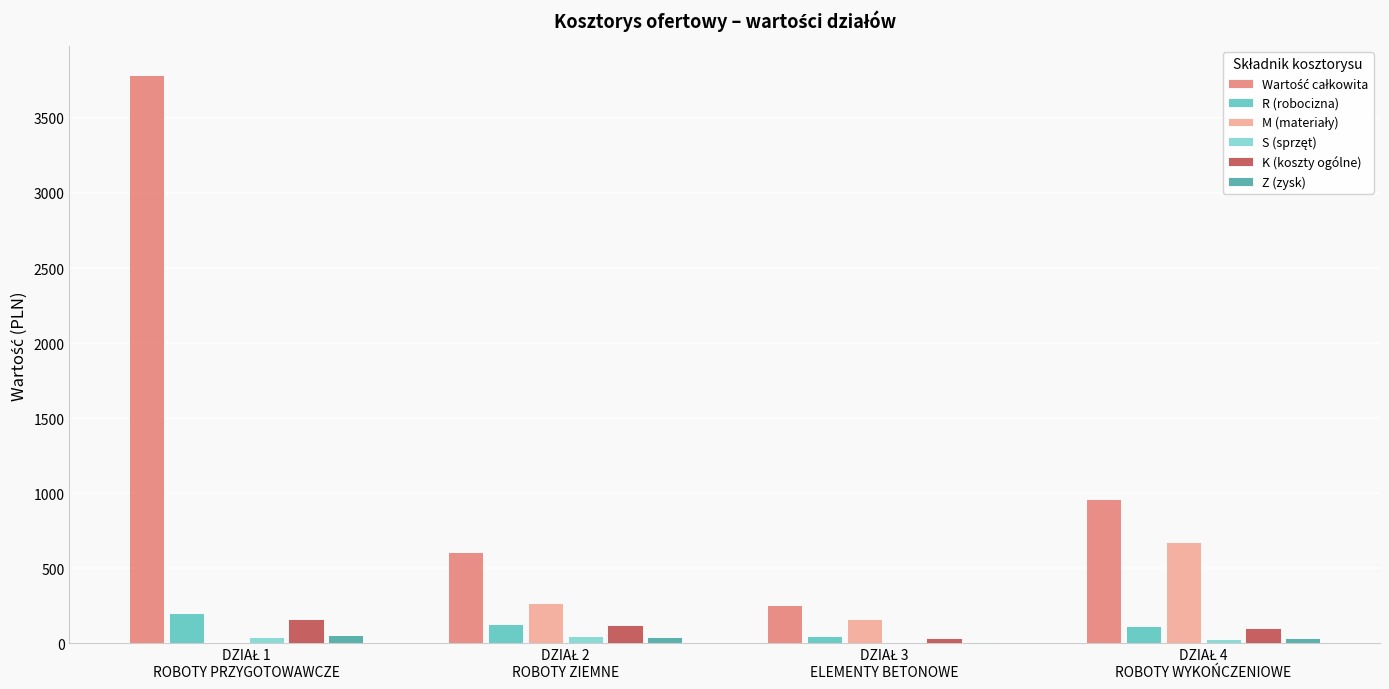

What is the sum of all K (koszty ogólne) values?

421.8